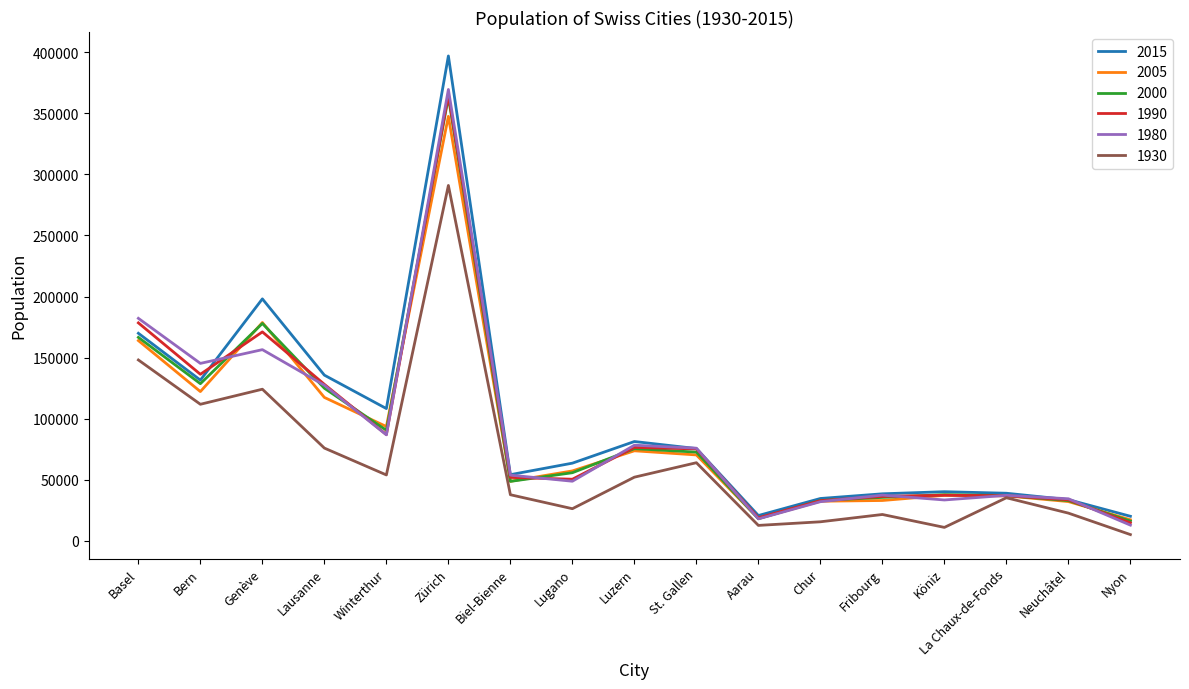

True or false: 1990 and 2000 cross at least once.

True